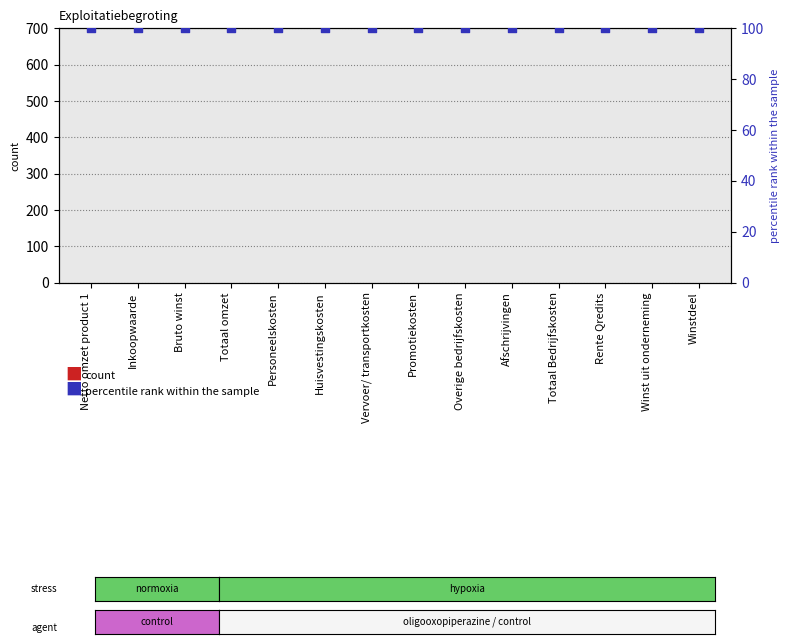

Which series has the largest Y range (max minus min)?

count